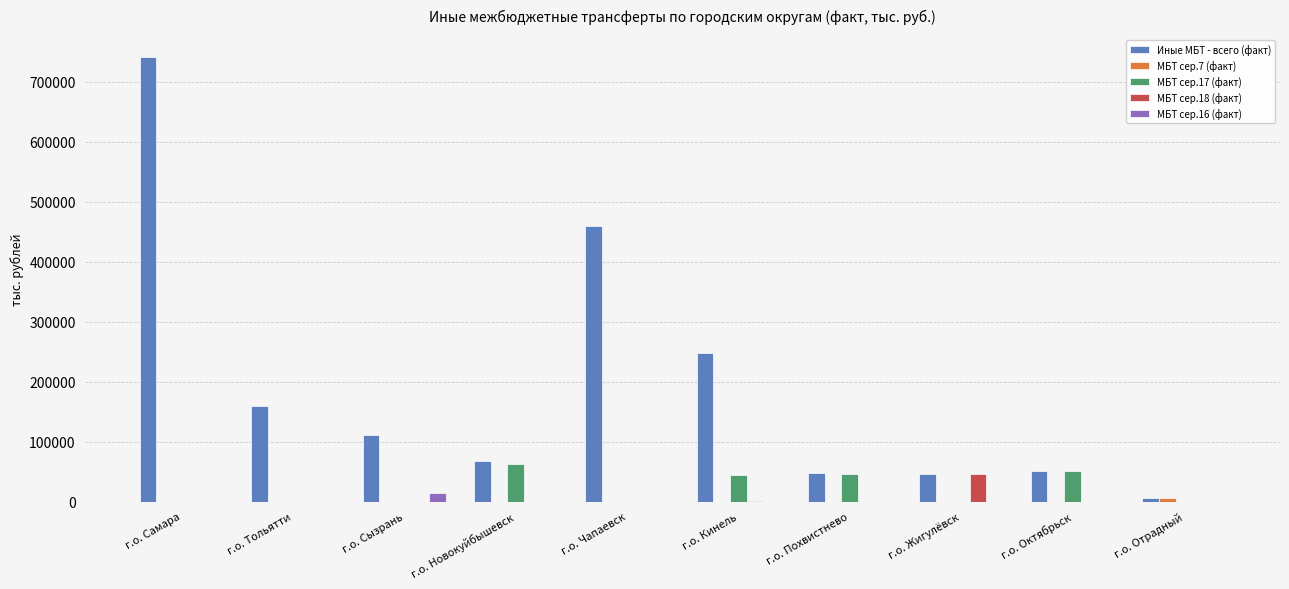

True or false: МБТ сер.18 (факт) has a value of 0.0 at г.о. Тольятти.

True